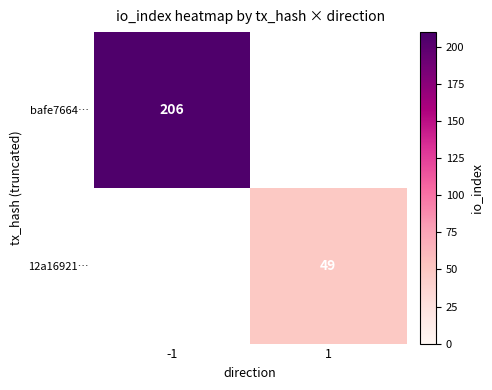

The value of bafe7664… at -1 is 68.6. True or false?

False